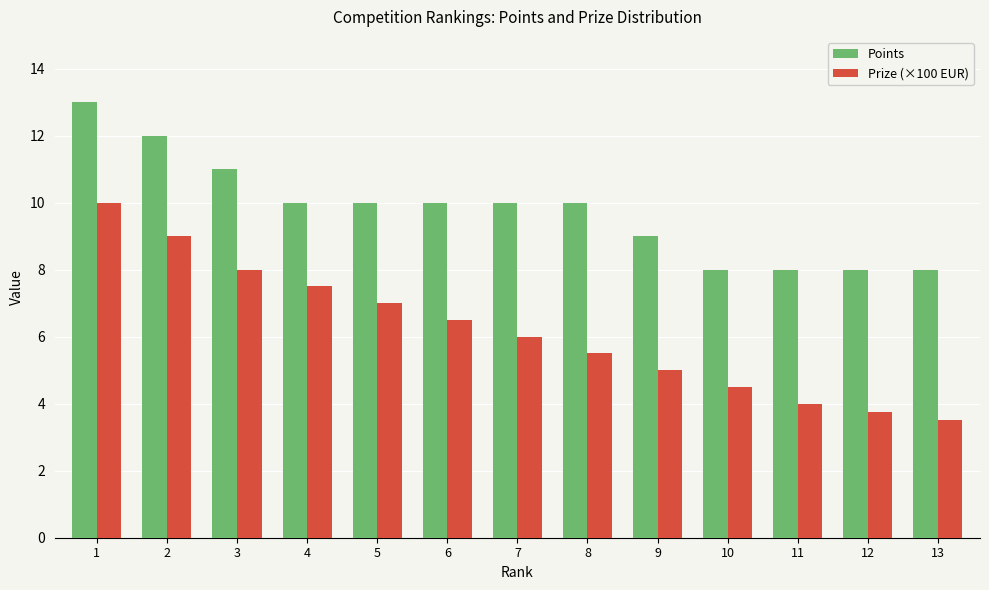

Reading left to right, transcribe all the data shown in this chart.

Points: 1=13.0	2=12.0	3=11.0	4=10.0	5=10.0	6=10.0	7=10.0	8=10.0	9=9.0	10=8.0	11=8.0	12=8.0	13=8.0
Prize (×100 EUR): 1=10.0	2=9.0	3=8.0	4=7.5	5=7.0	6=6.5	7=6.0	8=5.5	9=5.0	10=4.5	11=4.0	12=3.8	13=3.5